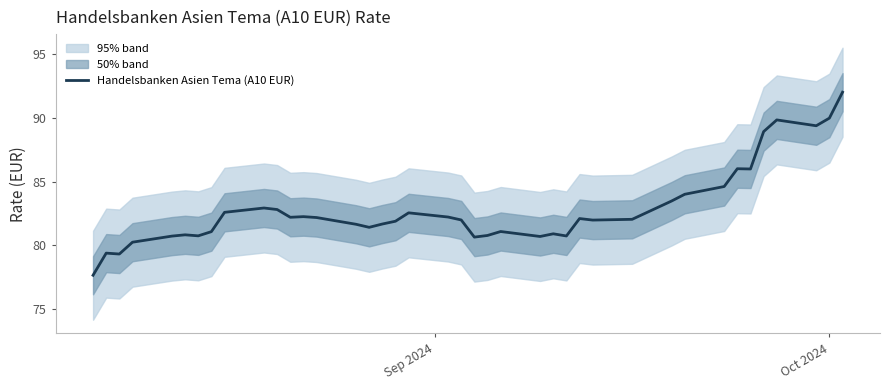

Reading left to right, what are all the values shown in this chart?

77.6	79.4	79.3	80.2	80.7	80.8	80.7	81.1	82.6	82.9	82.8	82.2	82.2	82.2	81.6	81.4	81.7	81.9	82.5	82.2	82.0	80.6	80.8	81.1	80.7	80.9	80.7	82.1	82.0	82.0	83.5	84.0	84.6	86.0	86.0	88.9	89.8	89.4	90.0	92.0